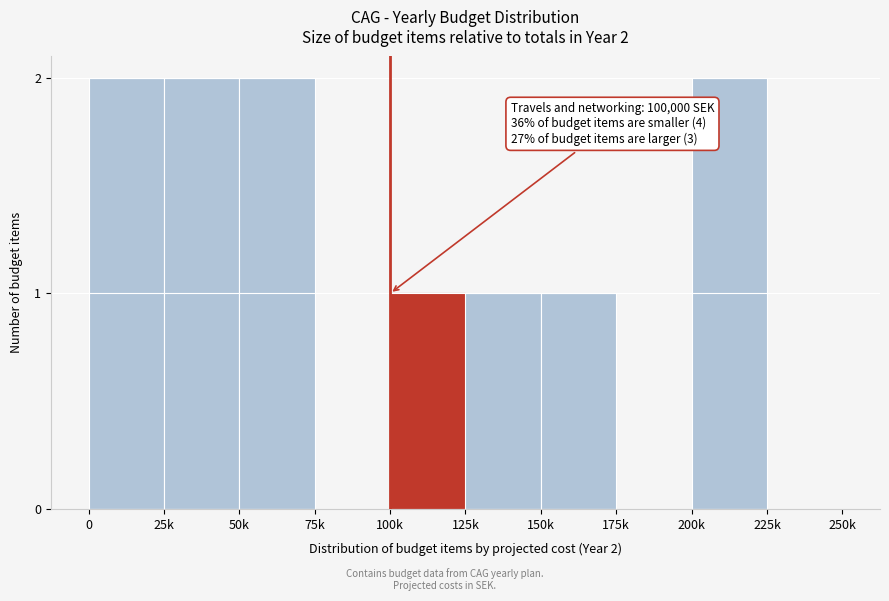

Reading left to right, list all the values displayed in this chart.

0=2	25k=2	50k=2	75k=0	100k=1	125k=1	150k=1	175k=0	200k=2	225k=0